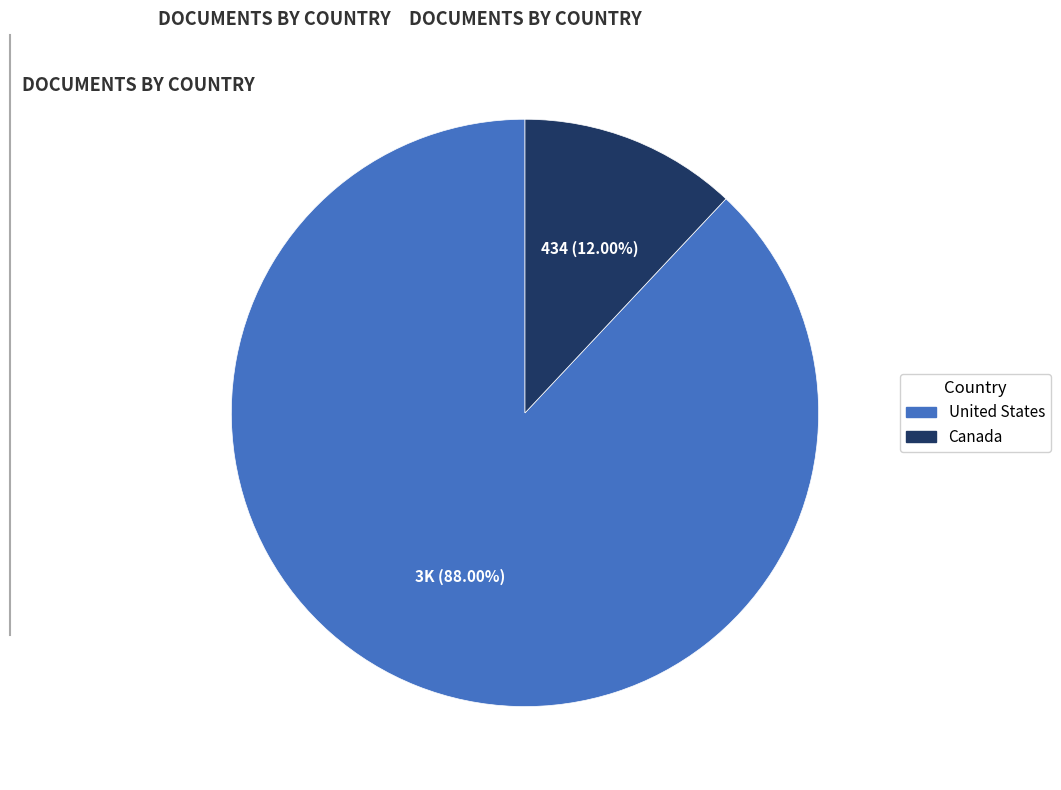

Does United States account for over 50% of the chart?

Yes